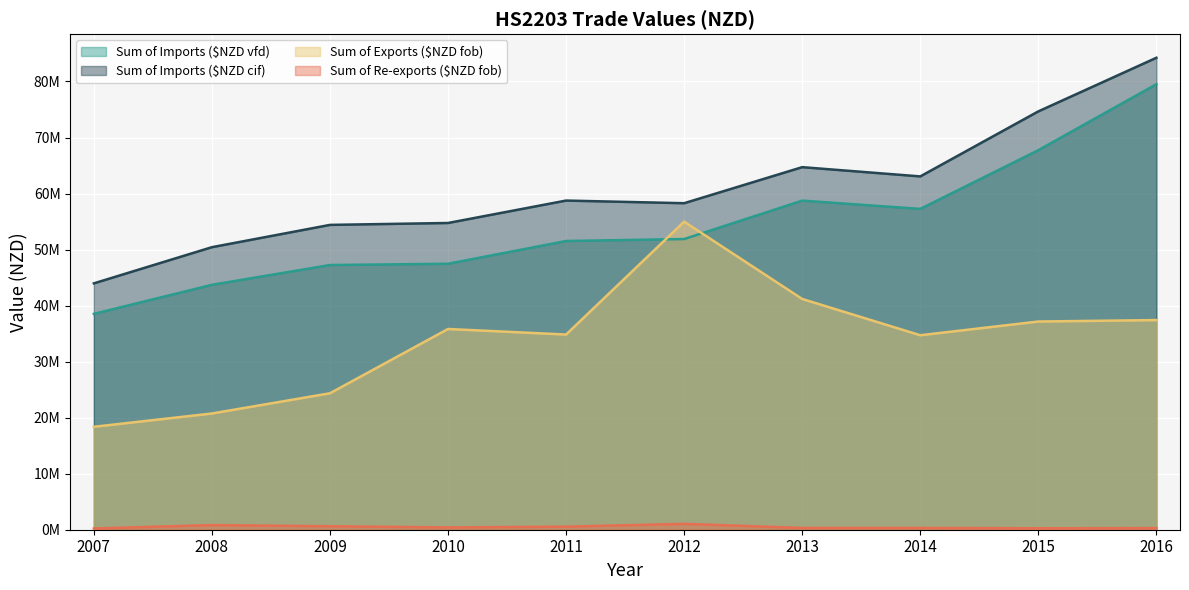

In Sum of Re-exports ($NZD fob), how many points are higher than both neighbors (excluding endpoints)?

2